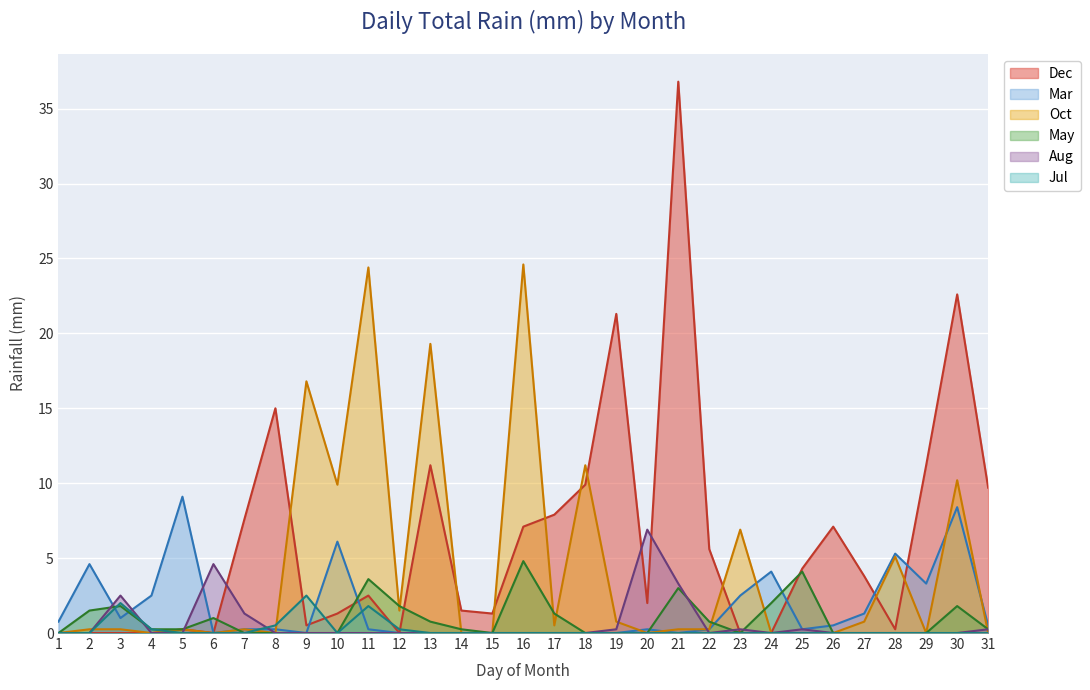

Reading right to left, list all the values displayed in this chart.

Dec: 9.7	22.6	11.2	0.2	3.8	7.1	4.3	0.0	0.0	5.6	36.8	2.0	21.3	9.9	7.9	7.1	1.3	1.5	11.2	0.0	2.5	1.3	0.5	15.0	7.6	0.0	0.2	0.0	0.0	0.0	0.0
Mar: 0.5	8.4	3.3	5.3	1.3	0.5	0.2	4.1	2.5	0.2	0.0	0.2	0.0	0.0	0.0	0.0	0.0	0.0	0.0	0.0	0.2	6.1	0.0	0.2	0.2	0.0	9.1	2.5	1.0	4.6	0.8
Oct: 0.0	10.2	0.0	5.1	0.8	0.0	0.0	0.0	6.9	0.2	0.2	0.0	0.8	11.2	0.5	24.6	0.0	0.0	19.3	1.5	24.4	9.9	16.8	0.0	0.2	0.0	0.2	0.0	0.2	0.2	0.0
May: 0.2	1.8	0.0	0.0	0.0	0.0	4.1	2.0	0.0	0.8	3.0	0.0	0.0	0.0	1.3	4.8	0.0	0.2	0.8	1.8	3.6	0.0	0.0	0.0	0.0	1.0	0.2	0.2	1.8	1.5	0.0
Aug: 0.2	0.0	0.0	0.0	0.0	0.0	0.2	0.0	0.2	0.0	3.3	6.9	0.2	0.0	0.0	0.0	0.0	0.0	0.0	0.0	0.0	0.0	0.0	0.0	1.3	4.6	0.0	0.0	2.5	0.0	0.0
Jul: 0.0	0.0	0.0	0.0	0.0	0.0	0.0	0.0	0.0	0.0	0.0	0.0	0.0	0.0	0.0	0.0	0.0	0.0	0.0	0.2	1.8	0.0	2.5	0.5	0.0	0.0	0.0	0.2	2.0	0.0	0.0